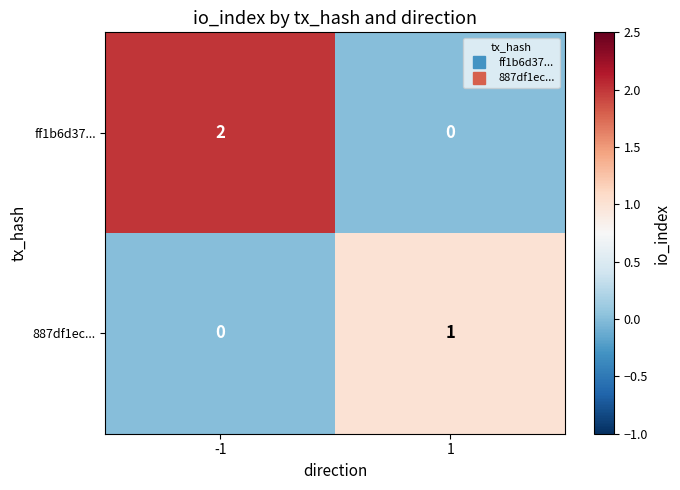

Which series has the widest spread of values?

ff1b6d37...